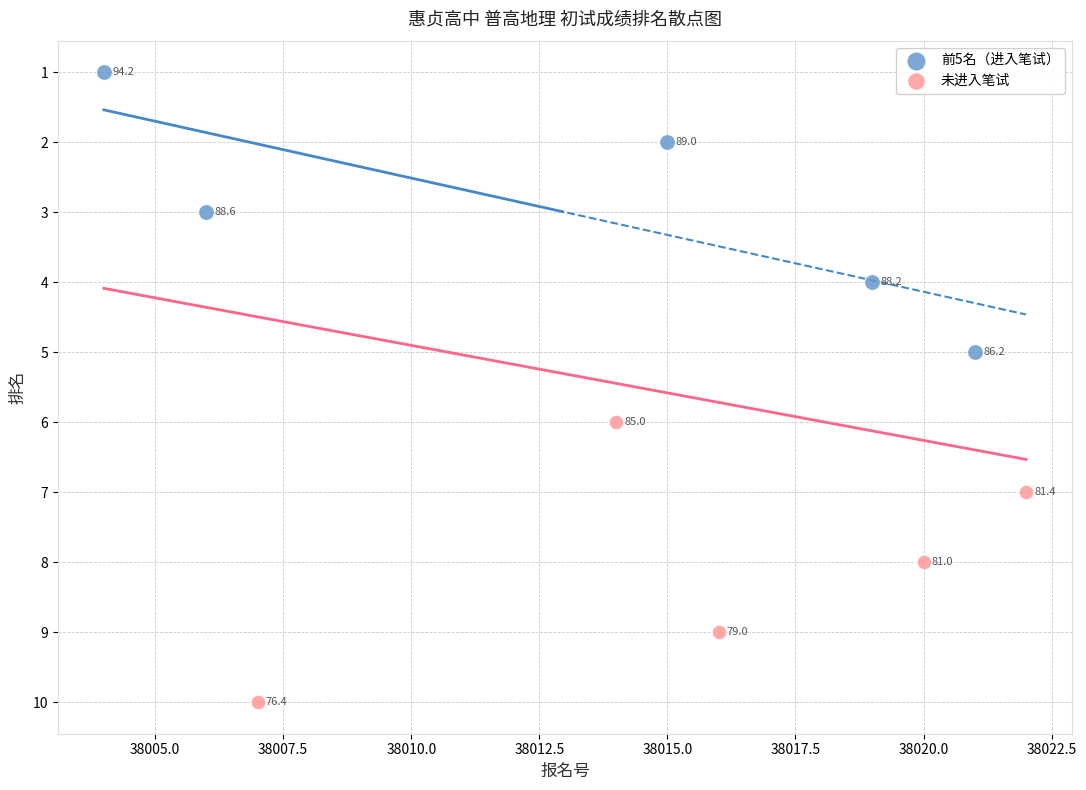

Which series reaches the minimum Y coordinate?

前5名（进入笔试）